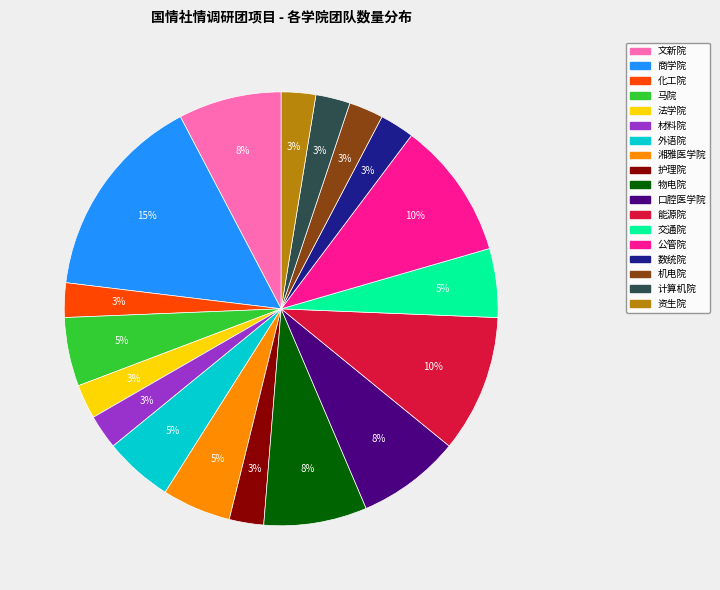

How many segments does this pie chart have?

18